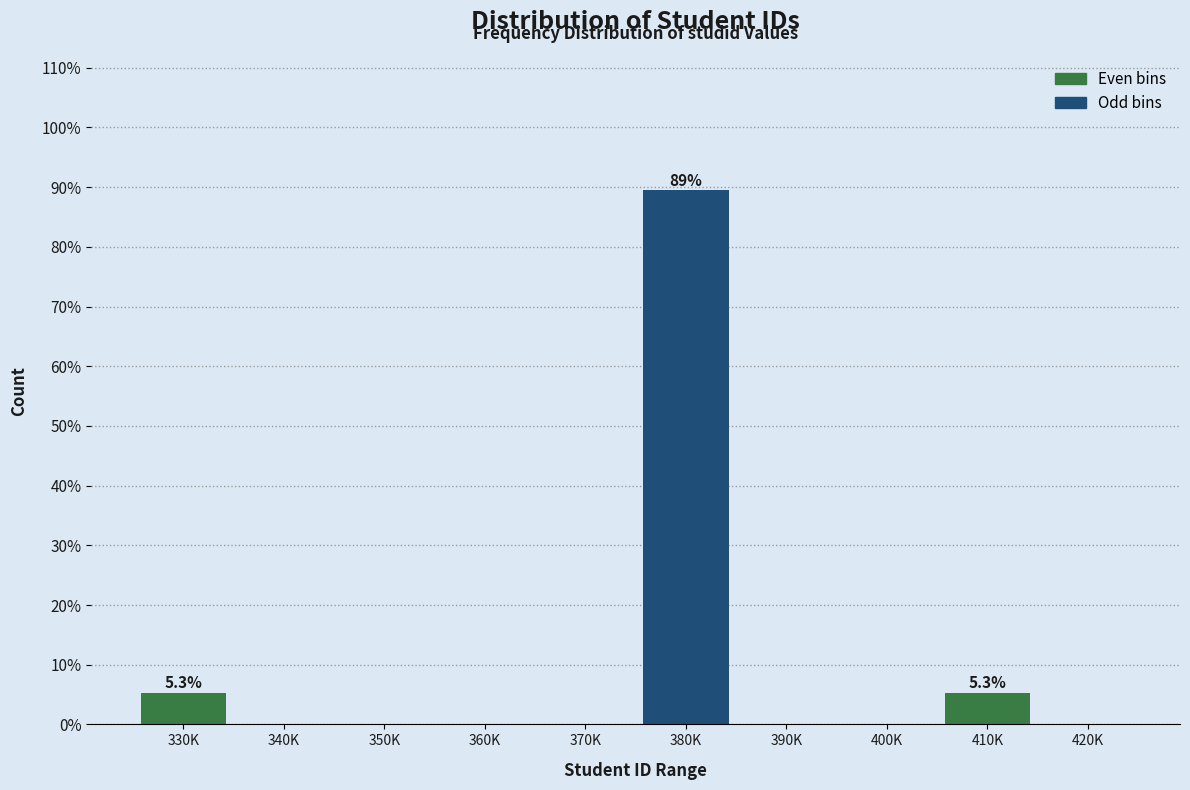

Reading right to left, extract all data points from this chart.

420K=0.0	410K=5.3	400K=0.0	390K=0.0	380K=89.5	370K=0.0	360K=0.0	350K=0.0	340K=0.0	330K=5.3